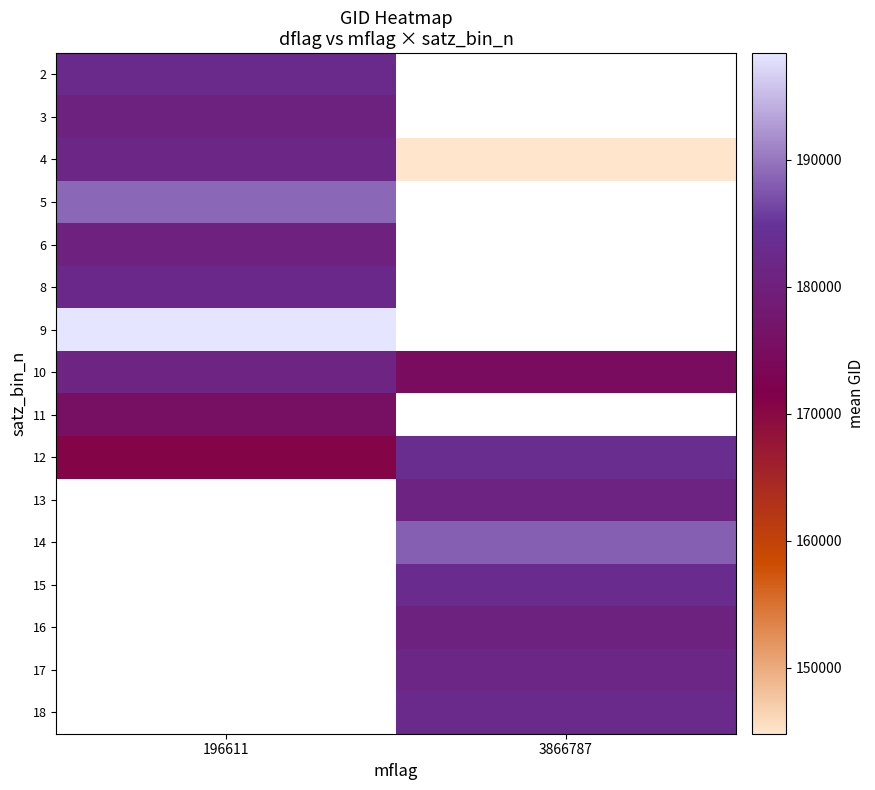

At which label does 9 reach its peak?

196611